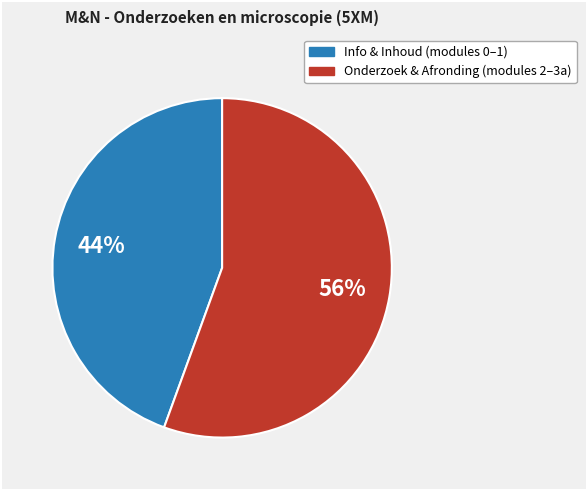

Is there a majority slice in this chart?

Yes